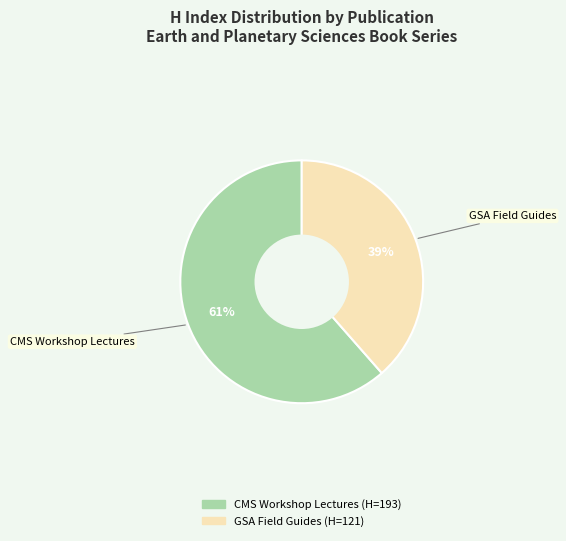

Approximately how many times larger is the value at GSA Field Guides compared to CMS Workshop Lectures?

0.6